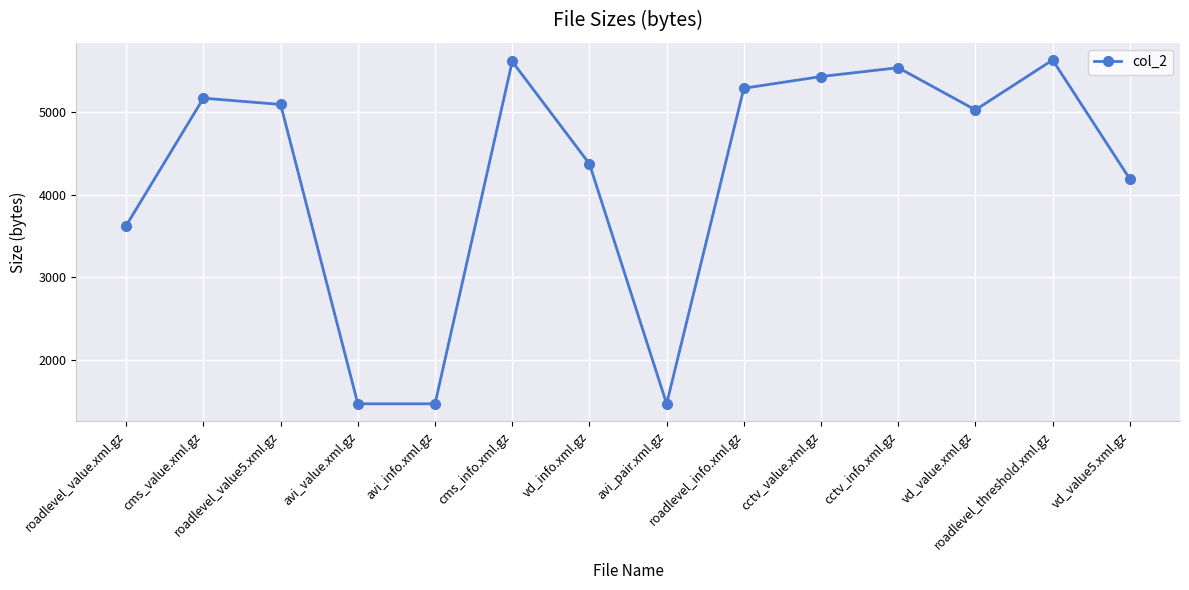

What is the change in value from vd_info.xml.gz to cctv_value.xml.gz?

+1057